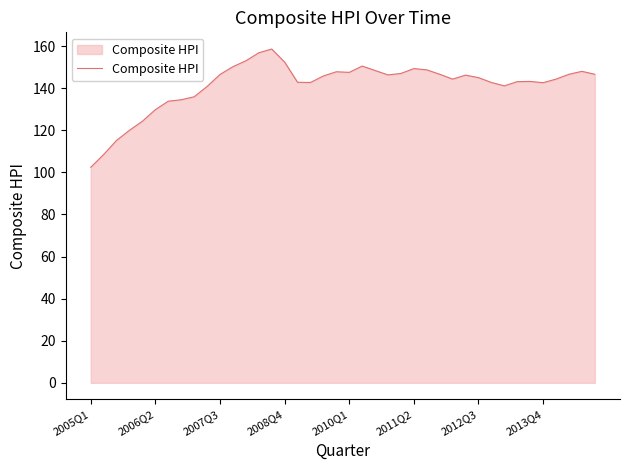

What is the difference between the maximum and minimum values?

56.2